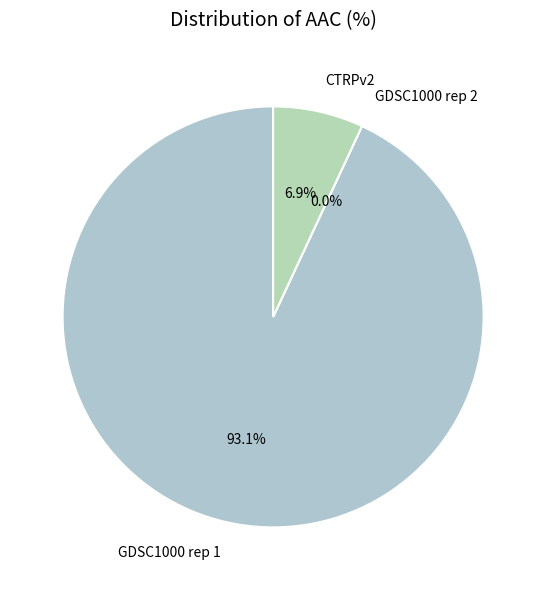

Does any single category account for the majority?

Yes